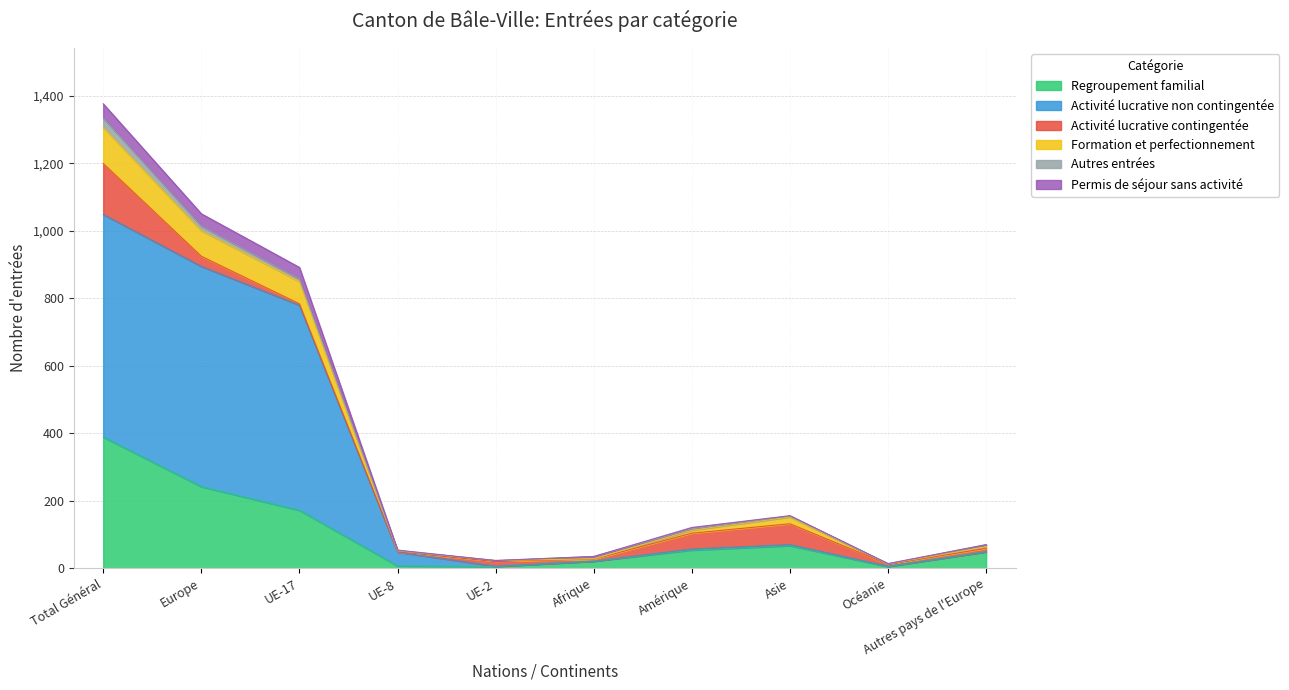

At which category is the sum across all series the highest?

Total Général